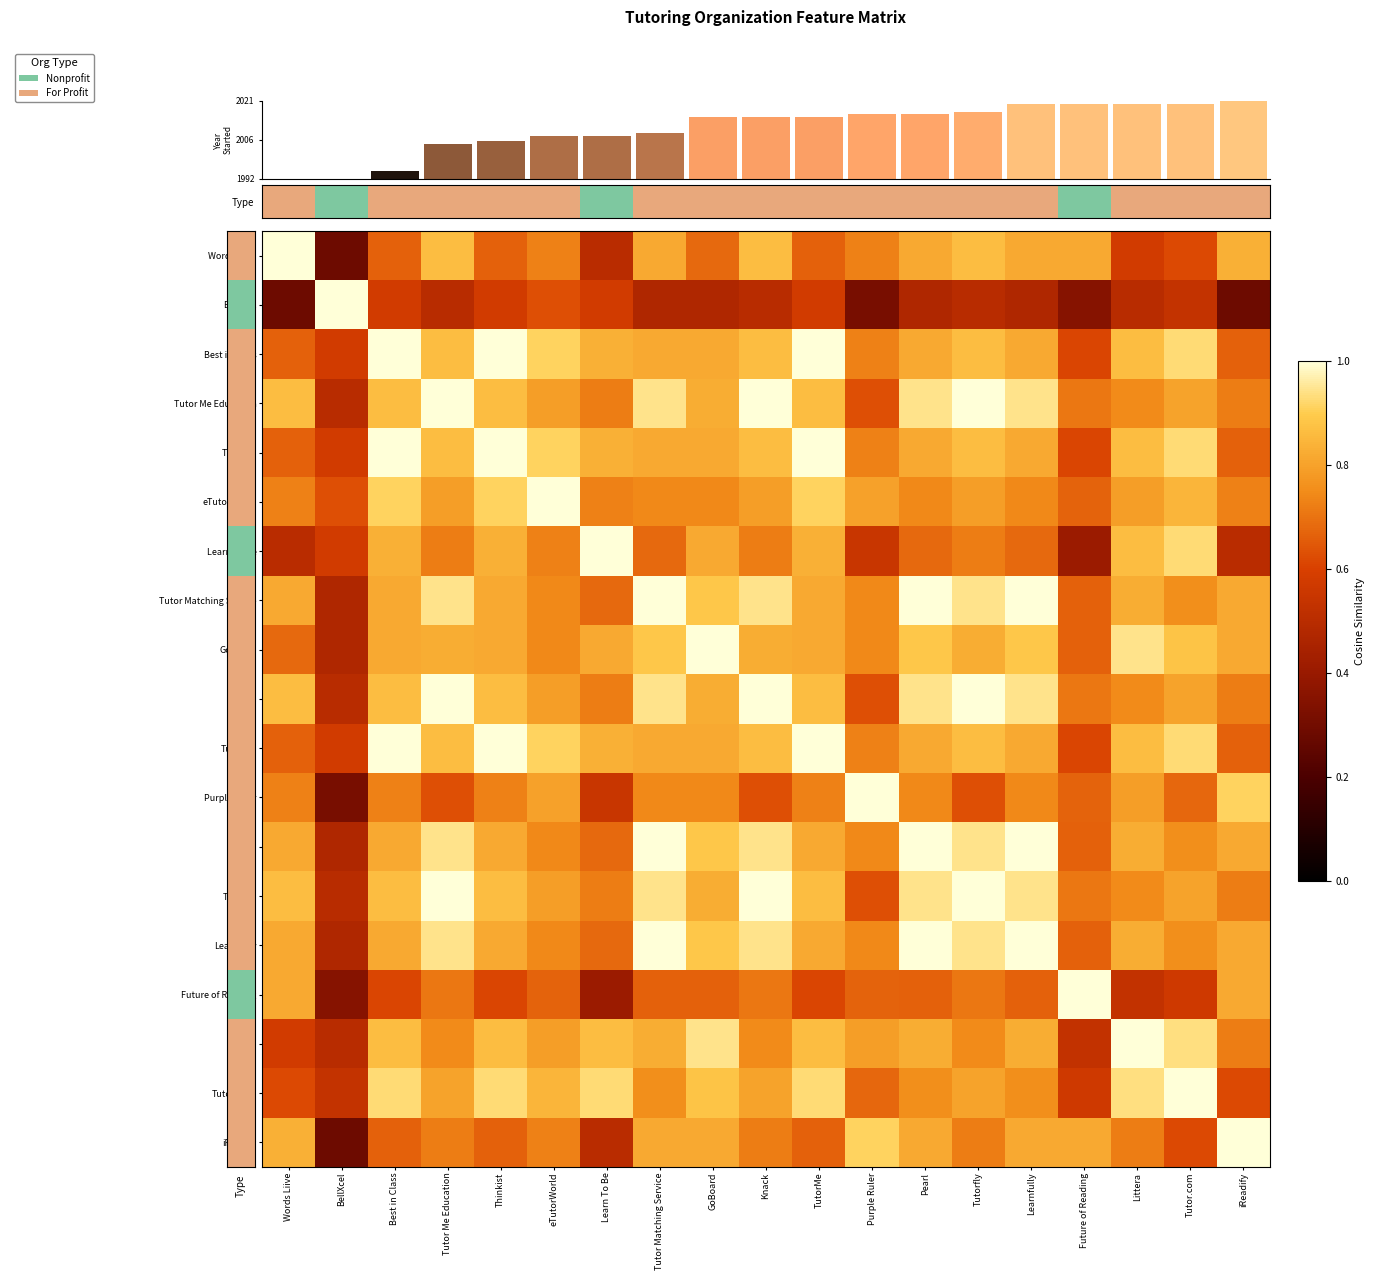

How many series are shown in this chart?

19